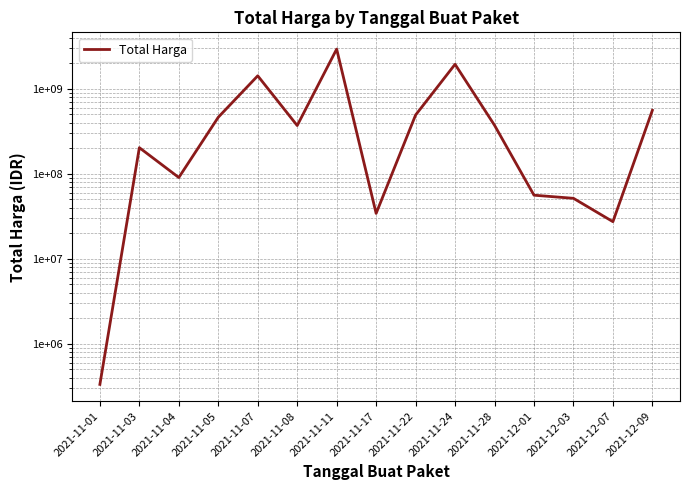

How many points are lower than both their immediate neighbors (excluding endpoints)?

4